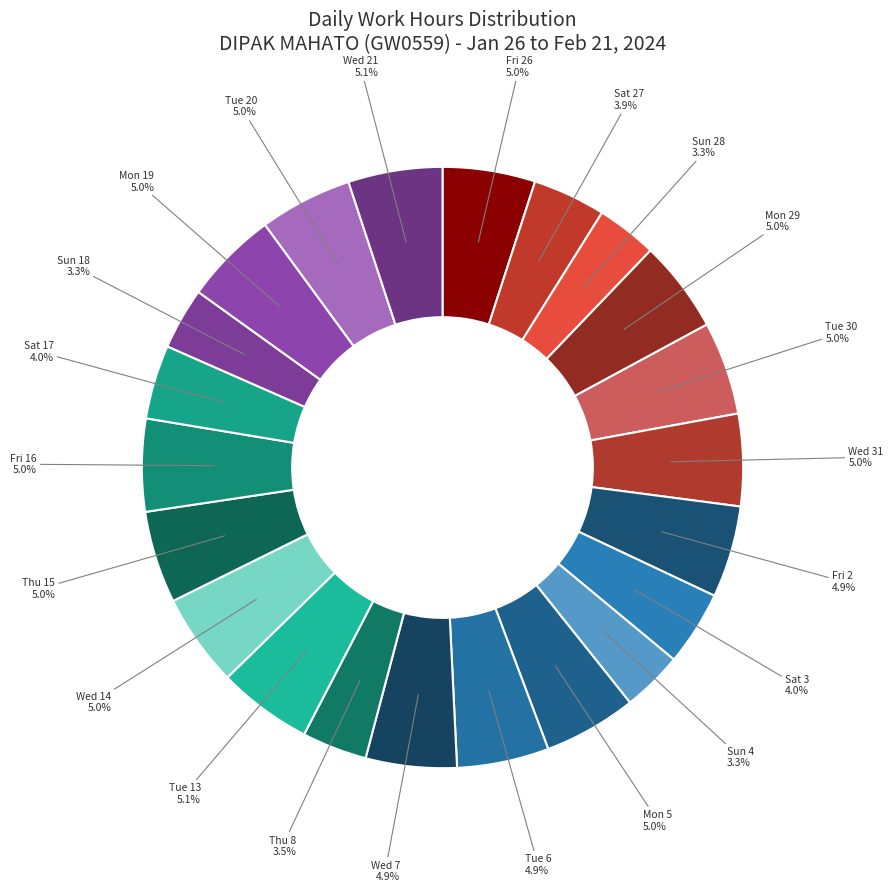

Is there a majority slice in this chart?

No